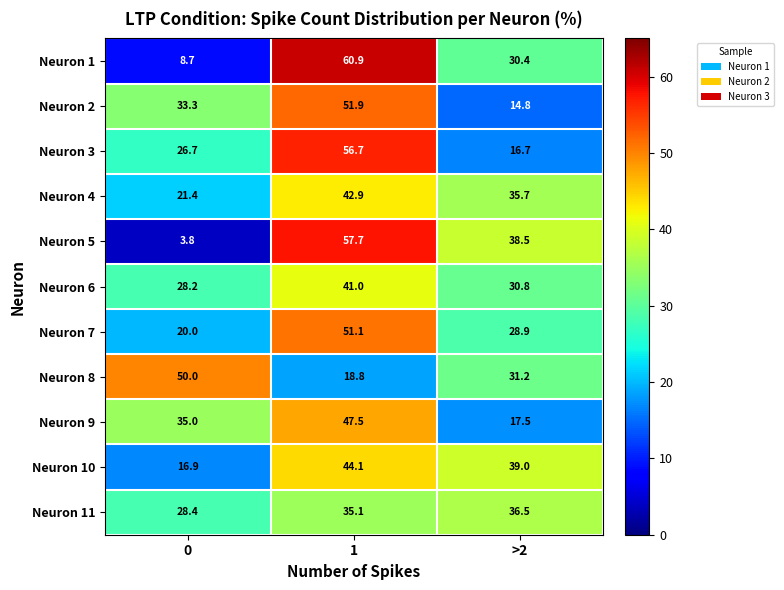

What is the total value across all series at 1?

507.7